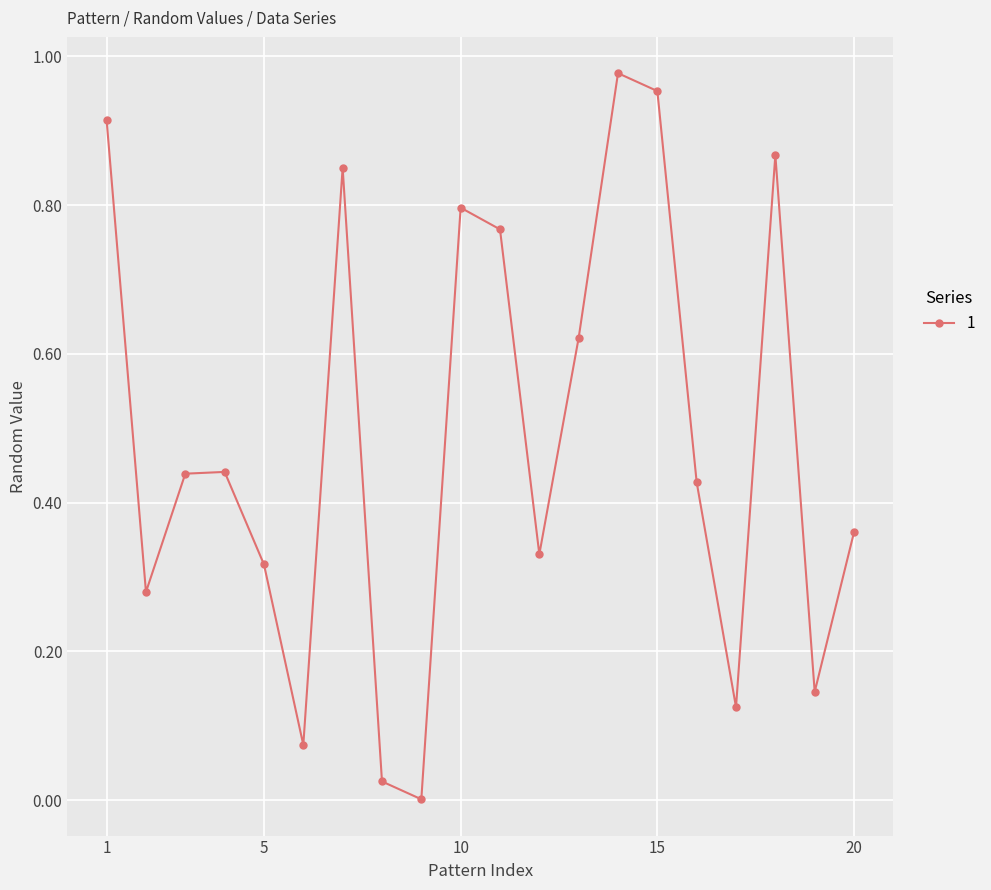

What is the sum of all values?

9.7